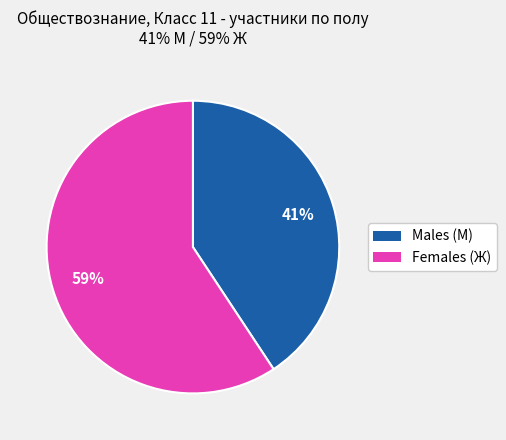

What is the ratio of the value at Males (М) to the value at Females (Ж)?

0.7